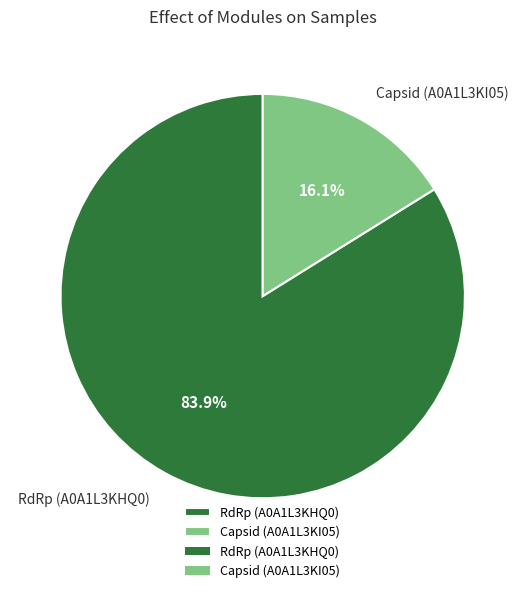

Is there a majority slice in this chart?

Yes